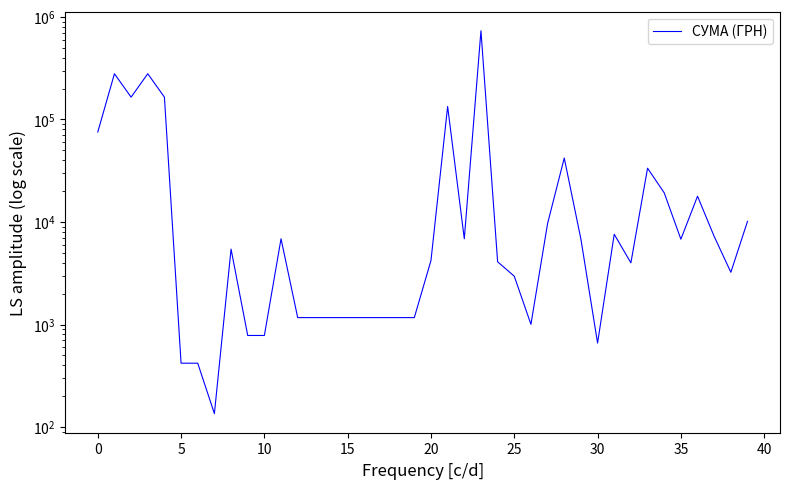

What is the greatest value displayed?

732445.7